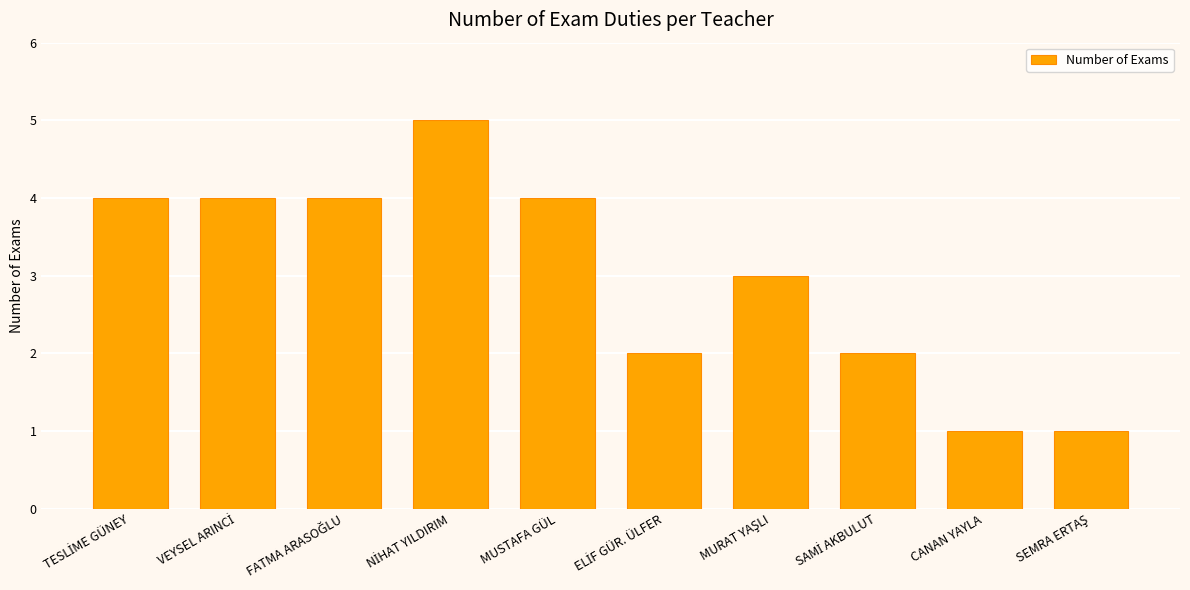

What is the greatest value displayed?

5